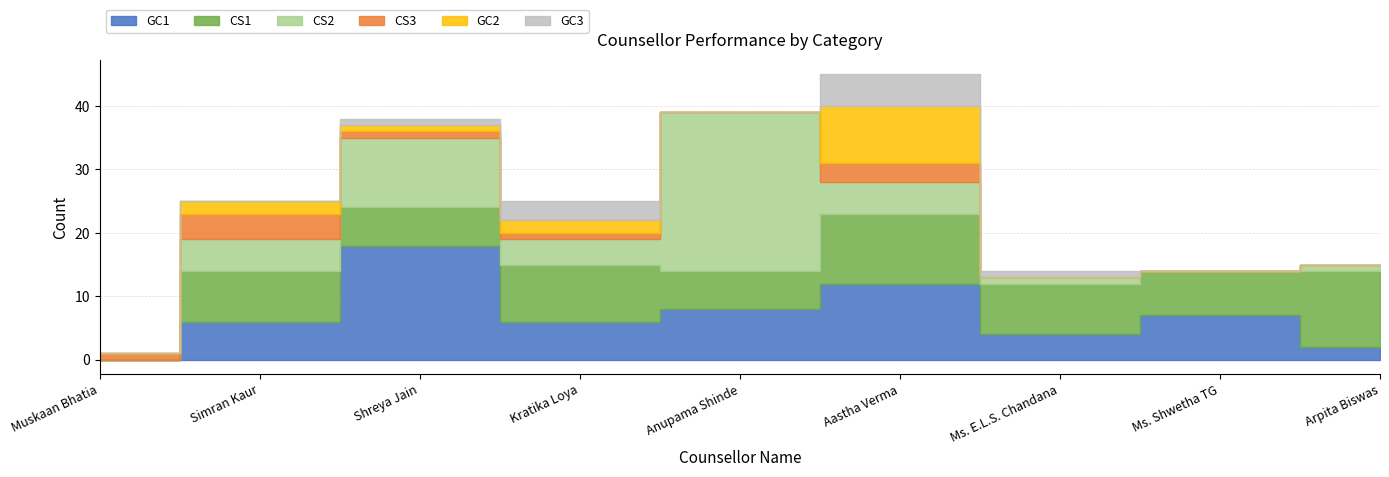

Reading left to right, what are all the values shown in this chart?

GC1: Muskaan Bhatia=0	Simran Kaur=6	Shreya Jain=18	Kratika Loya=6	Anupama Shinde=8	Aastha Verma=12	Ms. E.L.S. Chandana=4	Ms. Shwetha TG=7	Arpita Biswas=2
CS1: Muskaan Bhatia=0	Simran Kaur=8	Shreya Jain=6	Kratika Loya=9	Anupama Shinde=6	Aastha Verma=11	Ms. E.L.S. Chandana=8	Ms. Shwetha TG=7	Arpita Biswas=12
CS2: Muskaan Bhatia=0	Simran Kaur=5	Shreya Jain=11	Kratika Loya=4	Anupama Shinde=25	Aastha Verma=5	Ms. E.L.S. Chandana=1	Ms. Shwetha TG=0	Arpita Biswas=1
CS3: Muskaan Bhatia=1	Simran Kaur=4	Shreya Jain=1	Kratika Loya=1	Anupama Shinde=0	Aastha Verma=3	Ms. E.L.S. Chandana=0	Ms. Shwetha TG=0	Arpita Biswas=0
GC2: Muskaan Bhatia=0	Simran Kaur=2	Shreya Jain=1	Kratika Loya=2	Anupama Shinde=0	Aastha Verma=9	Ms. E.L.S. Chandana=0	Ms. Shwetha TG=0	Arpita Biswas=0
GC3: Muskaan Bhatia=0	Simran Kaur=0	Shreya Jain=1	Kratika Loya=3	Anupama Shinde=0	Aastha Verma=5	Ms. E.L.S. Chandana=1	Ms. Shwetha TG=0	Arpita Biswas=0